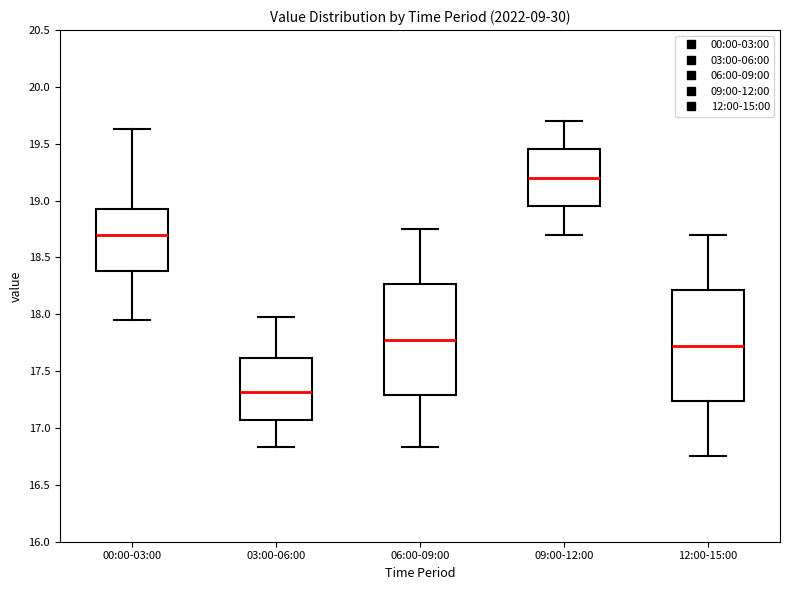

Reading left to right, transcribe this box plot: for each box, give where its median line is, the range the box spans, and where its two whiskers end, as read against the y-axis. The values are not printed on the chart, so give them approximately, as read against the axis.

00:00-03:00: median 18.70, box 18.40 to 18.95, whiskers 17.95 to 19.65
03:00-06:00: median 17.30, box 17.05 to 17.60, whiskers 16.85 to 18.00
06:00-09:00: median 17.80, box 17.30 to 18.25, whiskers 16.85 to 18.75
09:00-12:00: median 19.20, box 18.95 to 19.45, whiskers 18.70 to 19.70
12:00-15:00: median 17.75, box 17.25 to 18.20, whiskers 16.75 to 18.70